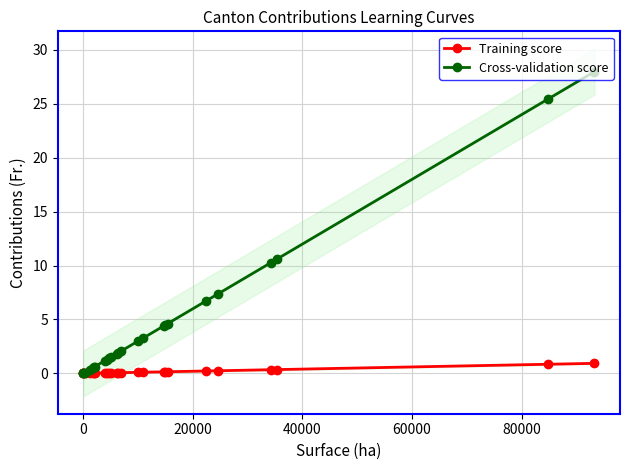

How many lines are shown in the chart?

2